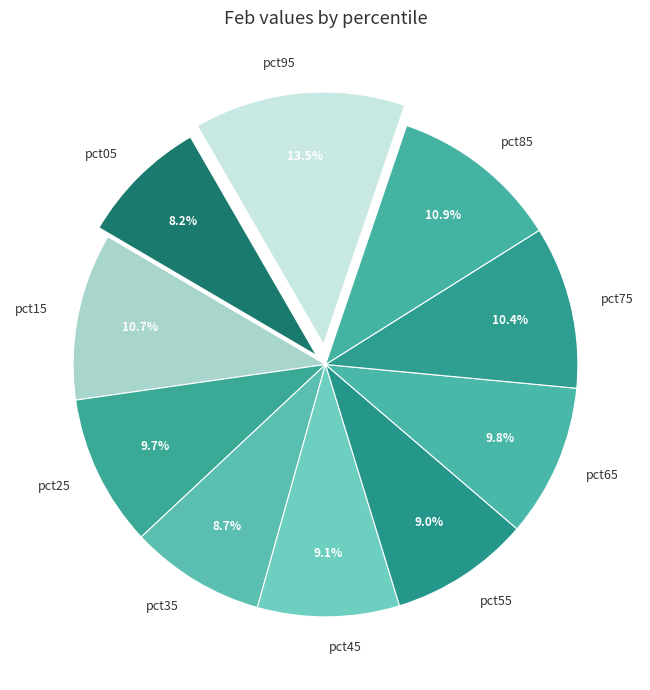

What percentage do pct15 and pct85 together represent?

21.6%